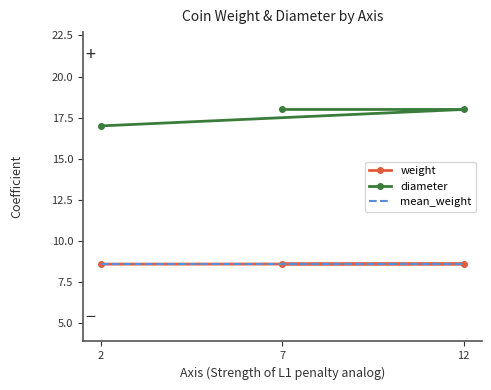

What is the value of the diameter point at the 2nd from the left?

18.0